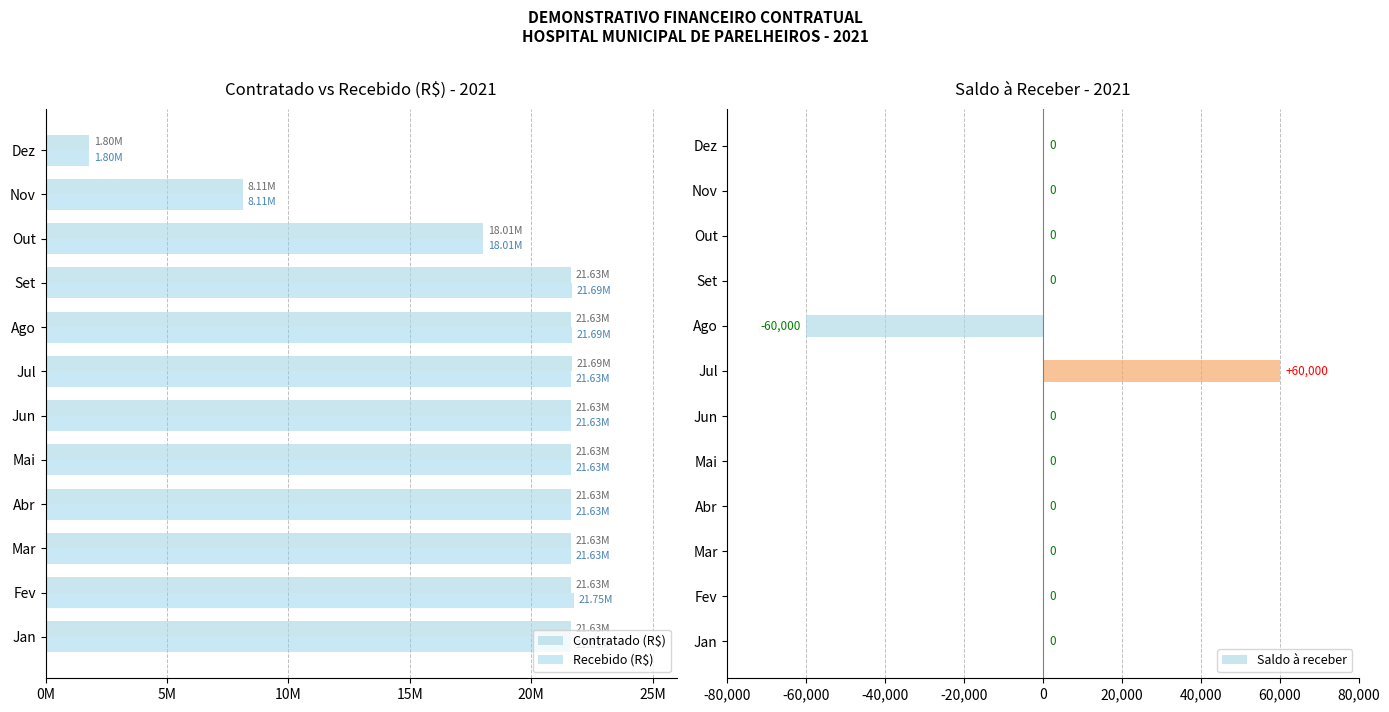

What is the value of the Recebido (R$) bar at the 9th from the left?

21688253.3